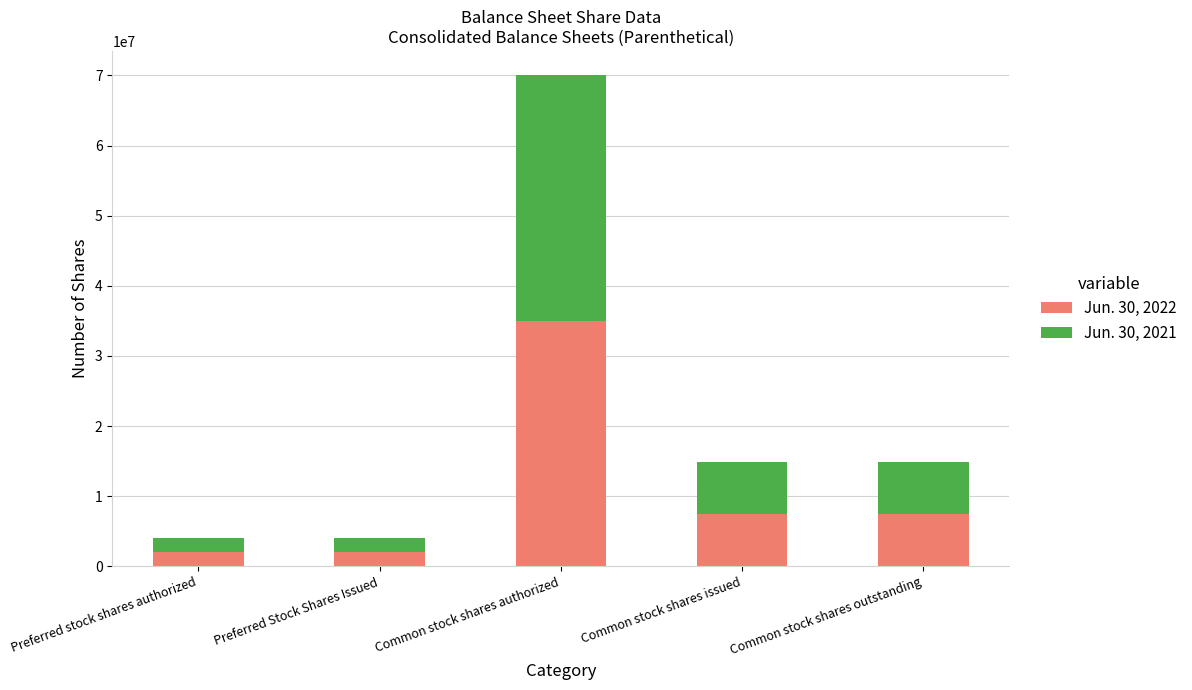

What is the total value across all series at Preferred Stock Shares Issued?

4000000